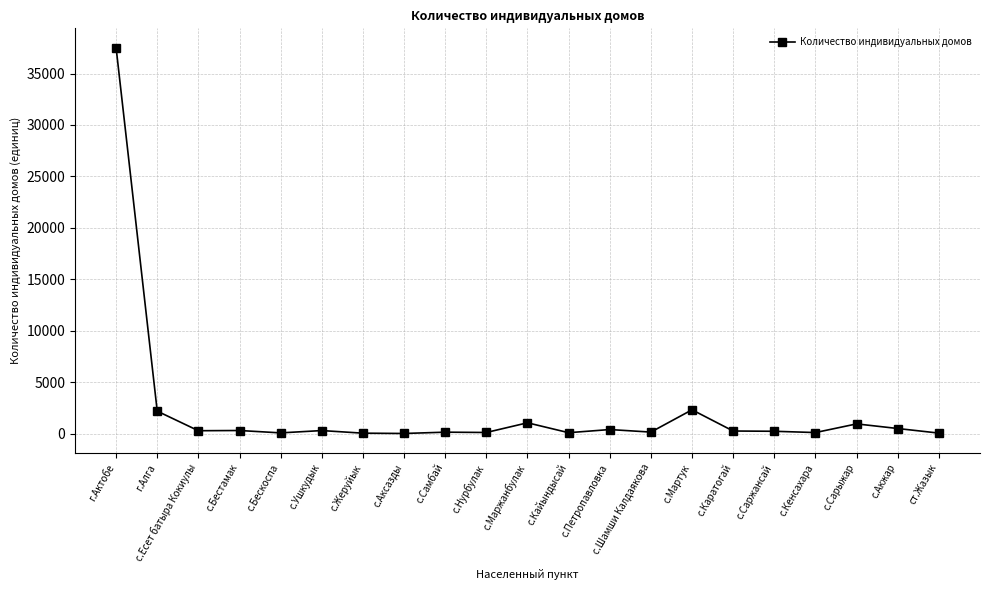

True or false: the data shows 37517 at г.Актобе.

True